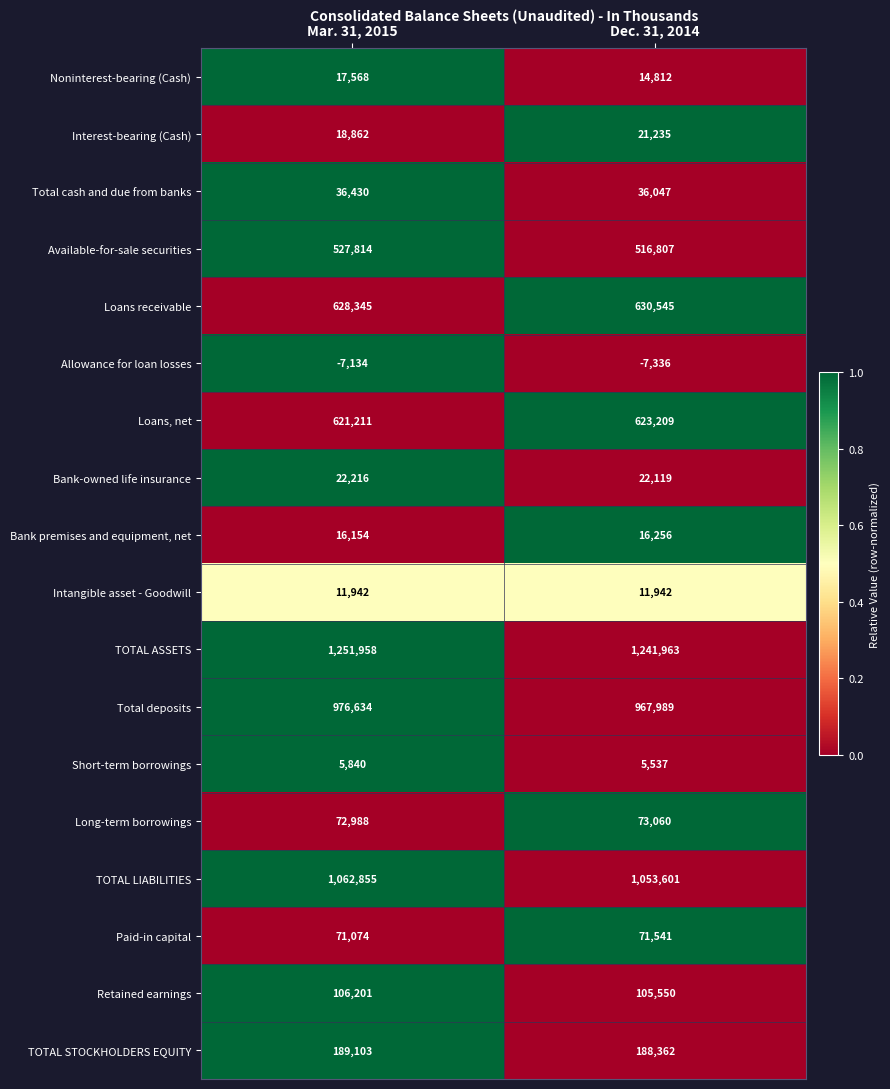

What is the difference between the maximum and minimum values in the Available-for-sale securities series?

11007